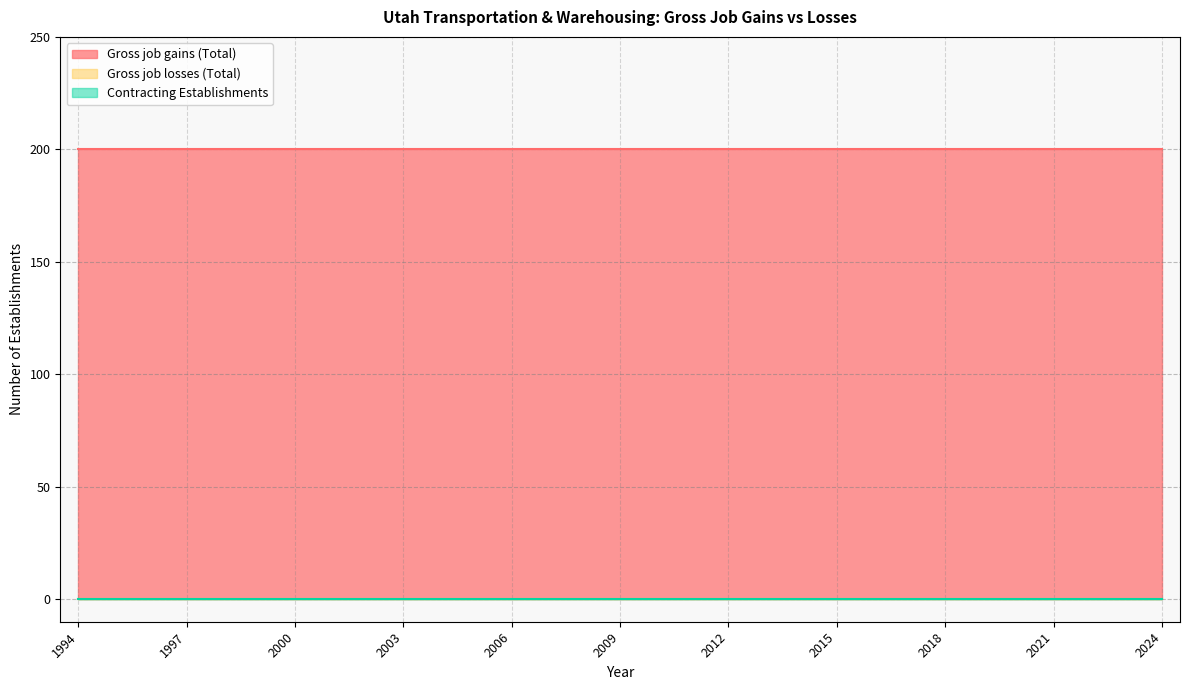

Where is Gross job losses (Total) nearest to the value 0?

1994